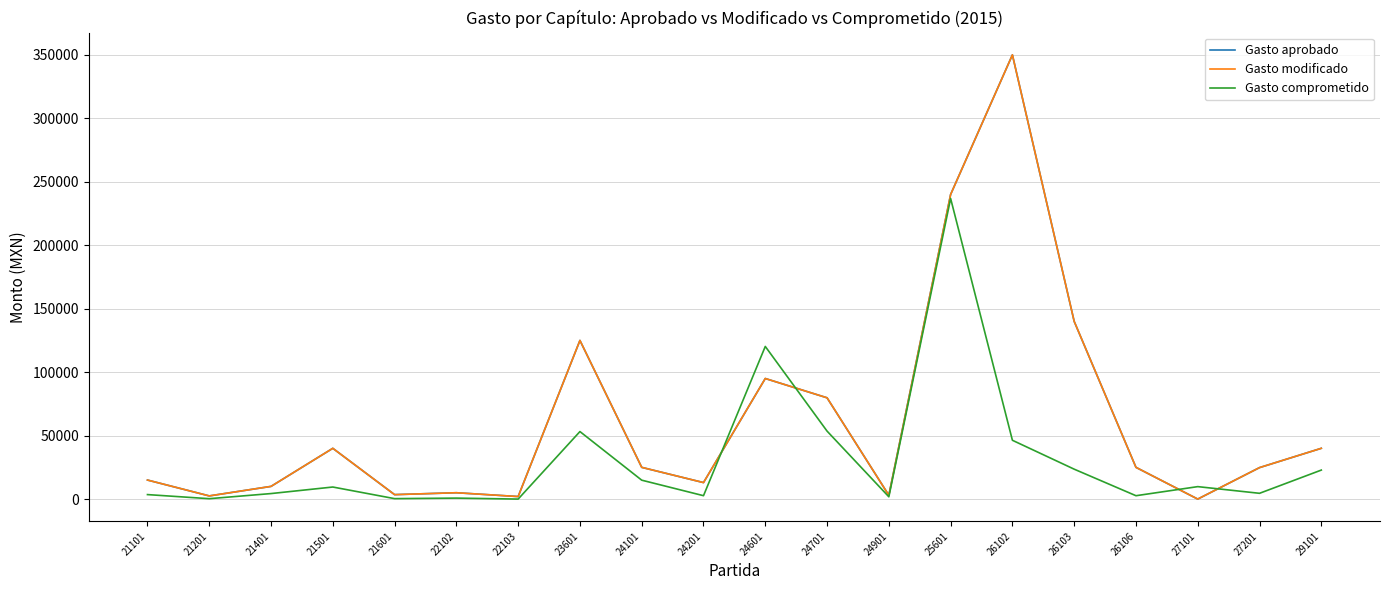

What is the highest value of the Gasto modificado series?

350000.0